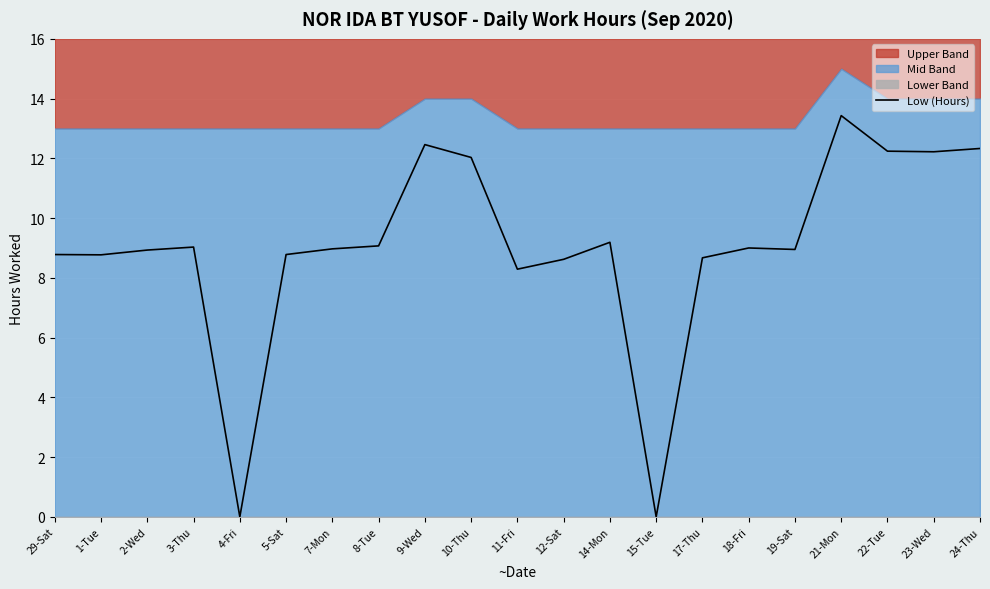

Rank the categories by value from highest to lowest.

21-Mon, 9-Wed, 24-Thu, 22-Tue, 23-Wed, 10-Thu, 14-Mon, 8-Tue, 3-Thu, 18-Fri, 7-Mon, 19-Sat, 2-Wed, 29-Sat, 5-Sat, 1-Tue, 17-Thu, 12-Sat, 11-Fri, 4-Fri, 15-Tue